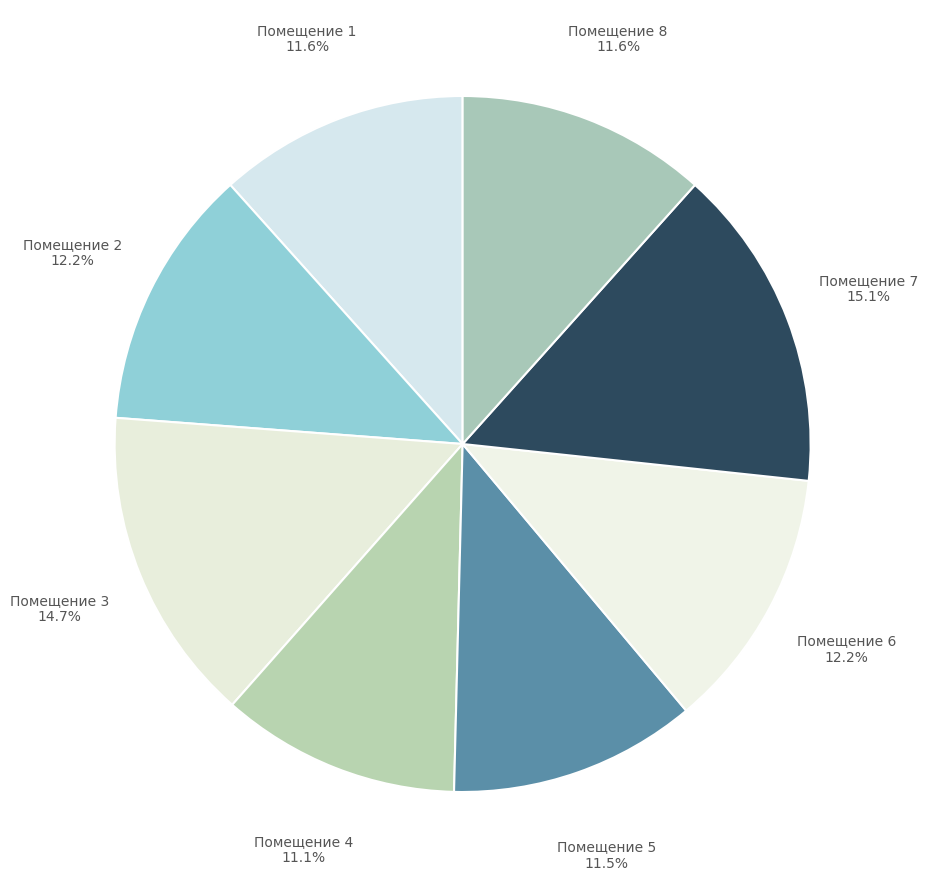

Which slice is the smallest?

4